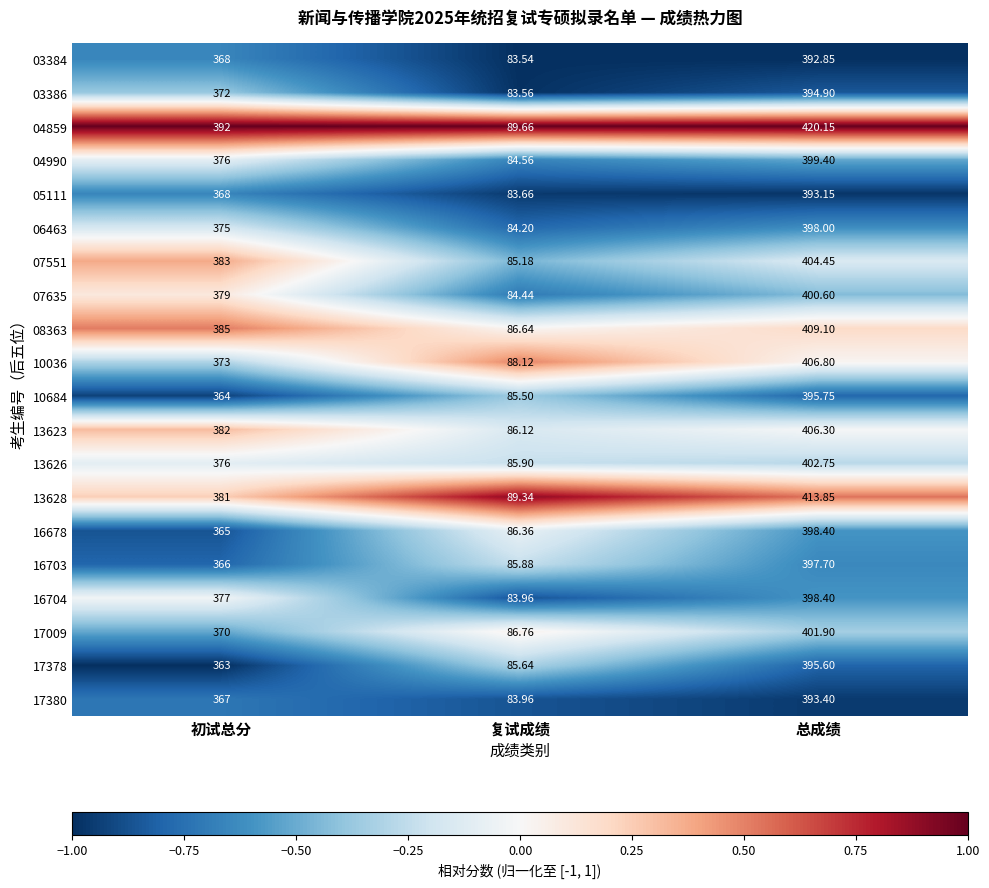

At which category does the chart reach its minimum across all series?

复试成绩